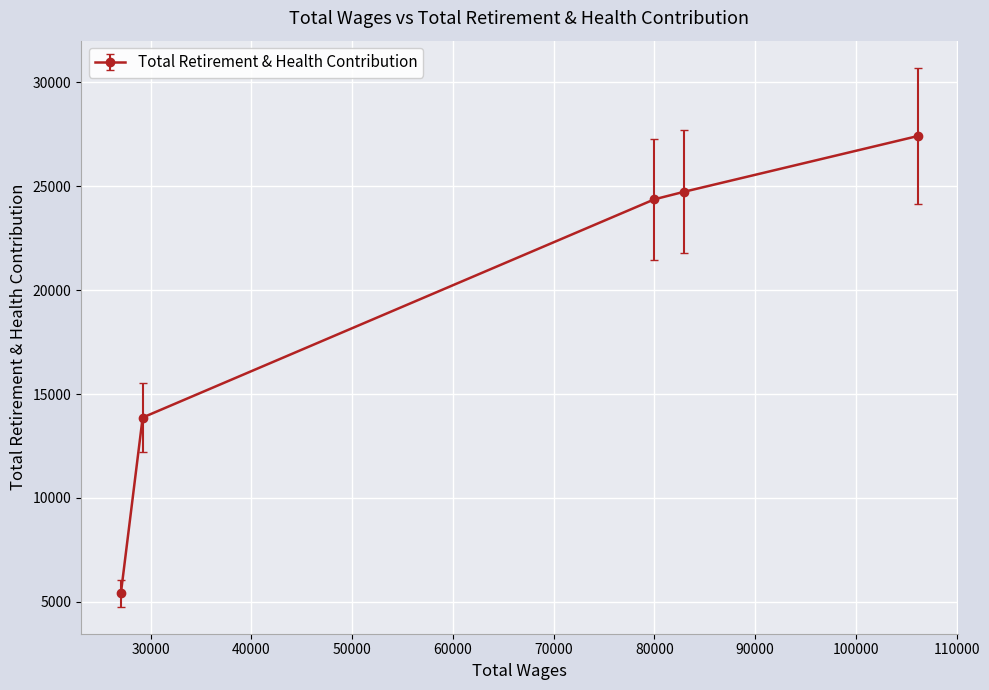

What is the smallest value displayed?

5416